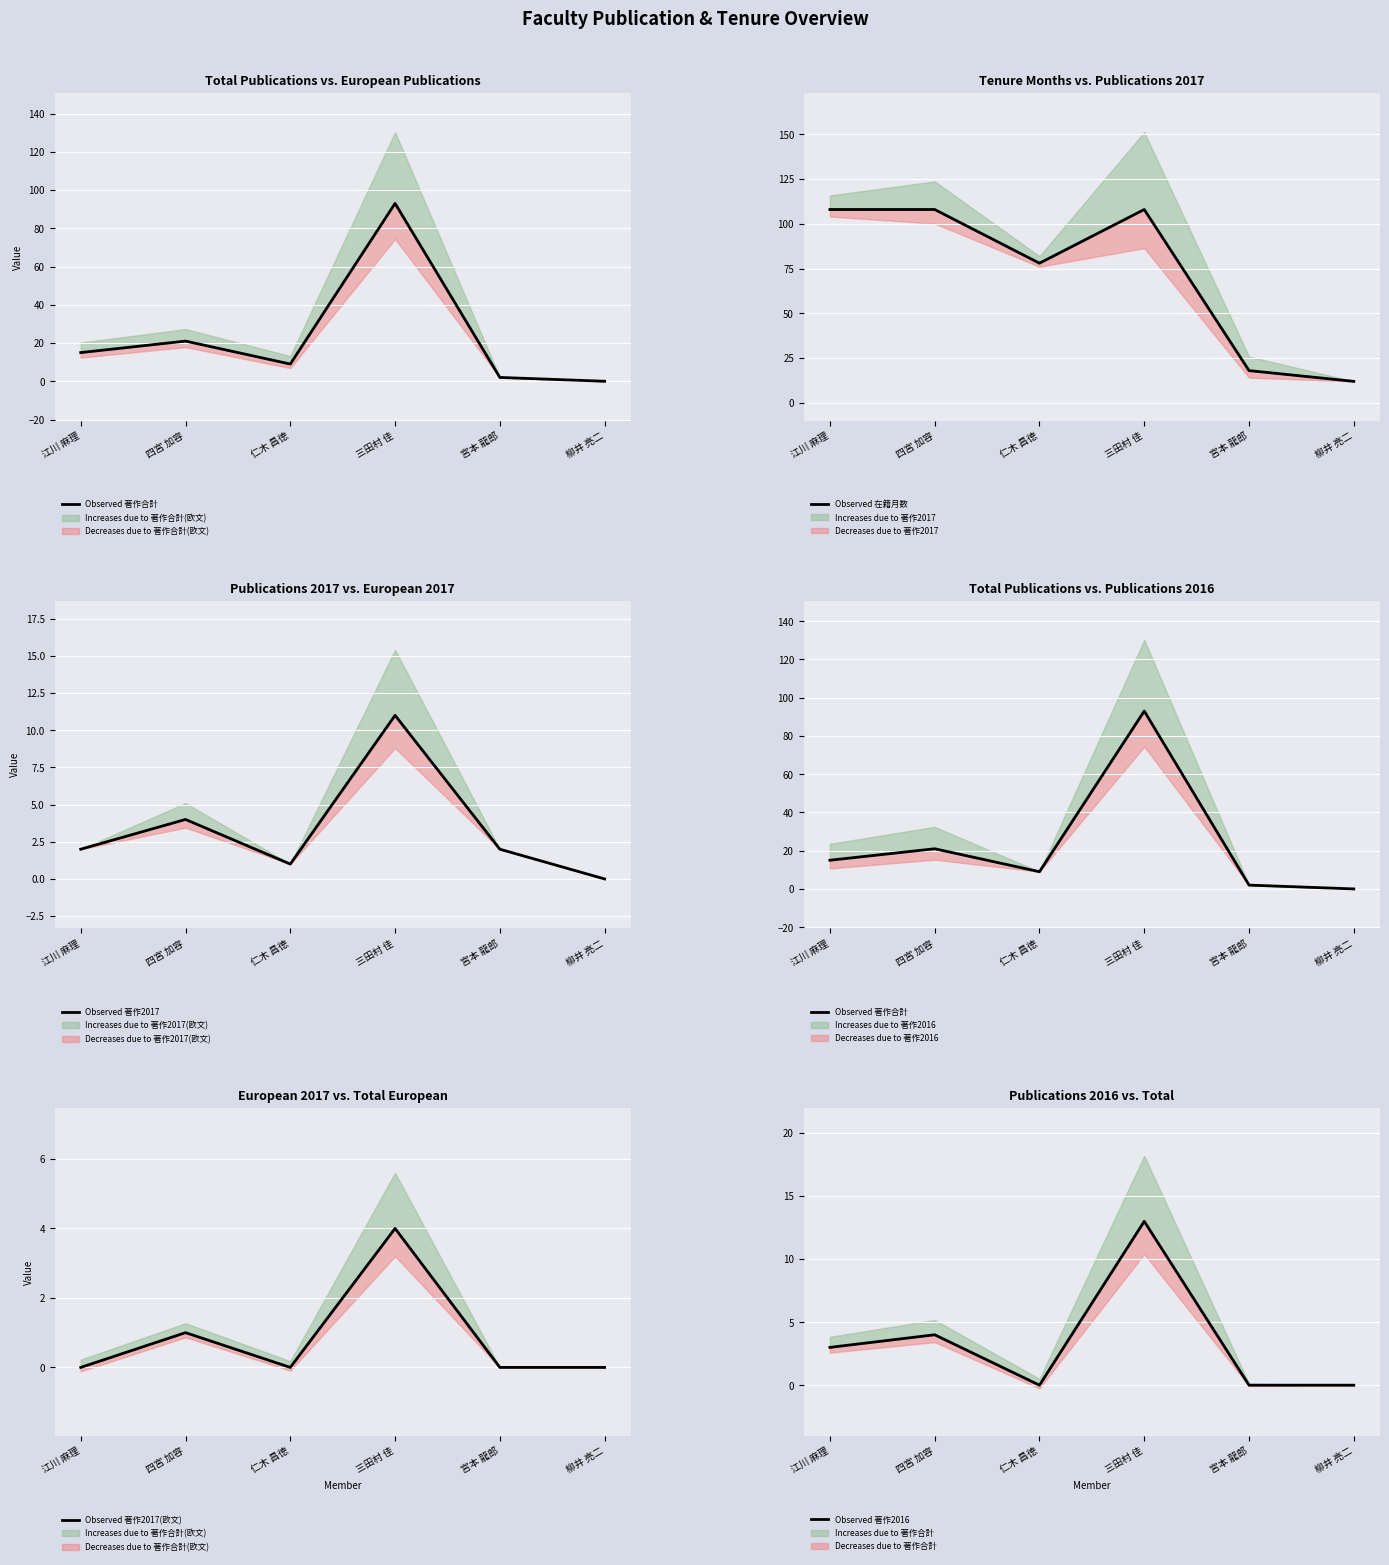

The Observed 著作2016 series shows -5 at 仁木 昌徳. True or false?

False